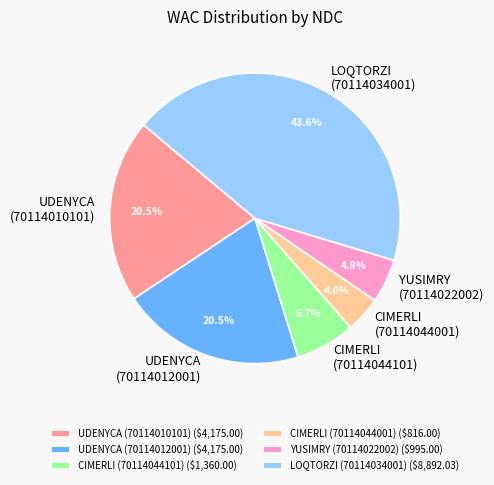

What portion of the pie excludes UDENYCA (70114012001) ($4,175.00)?

79.5%